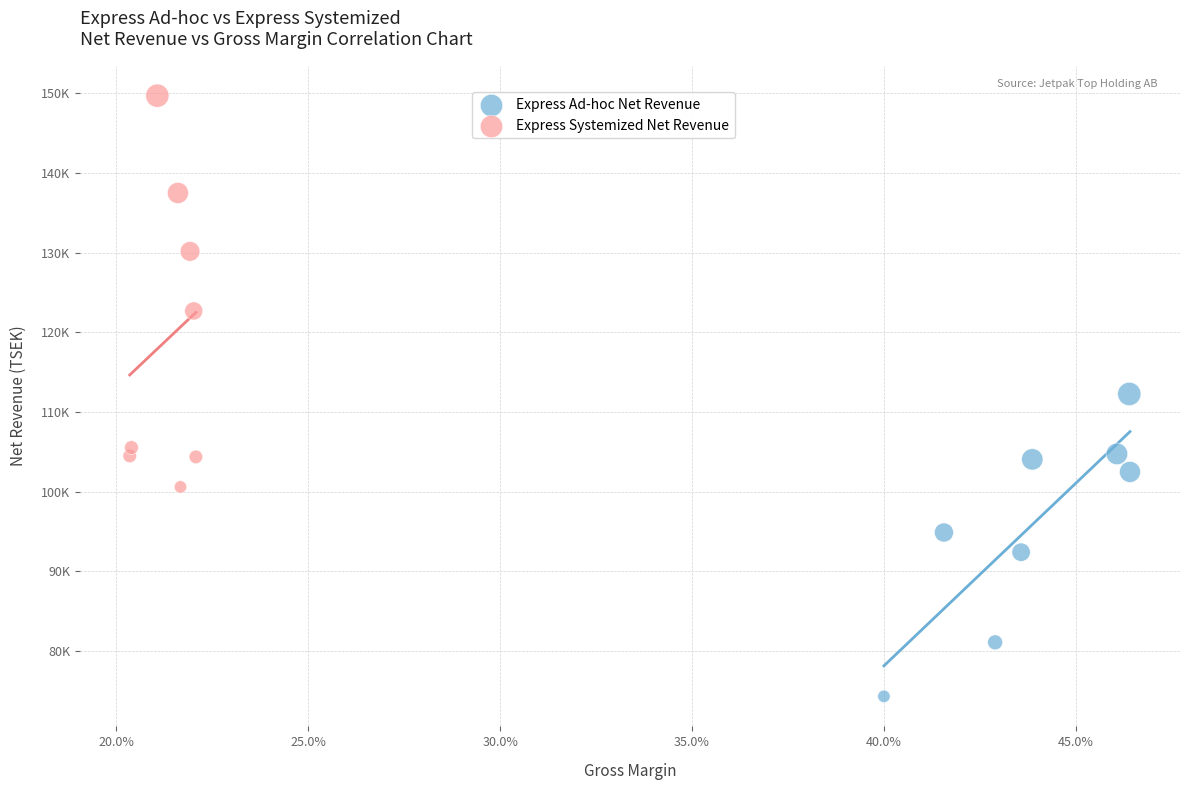

What are all the series names shown in the legend?

Express Ad-hoc Net Revenue, Express Systemized Net Revenue